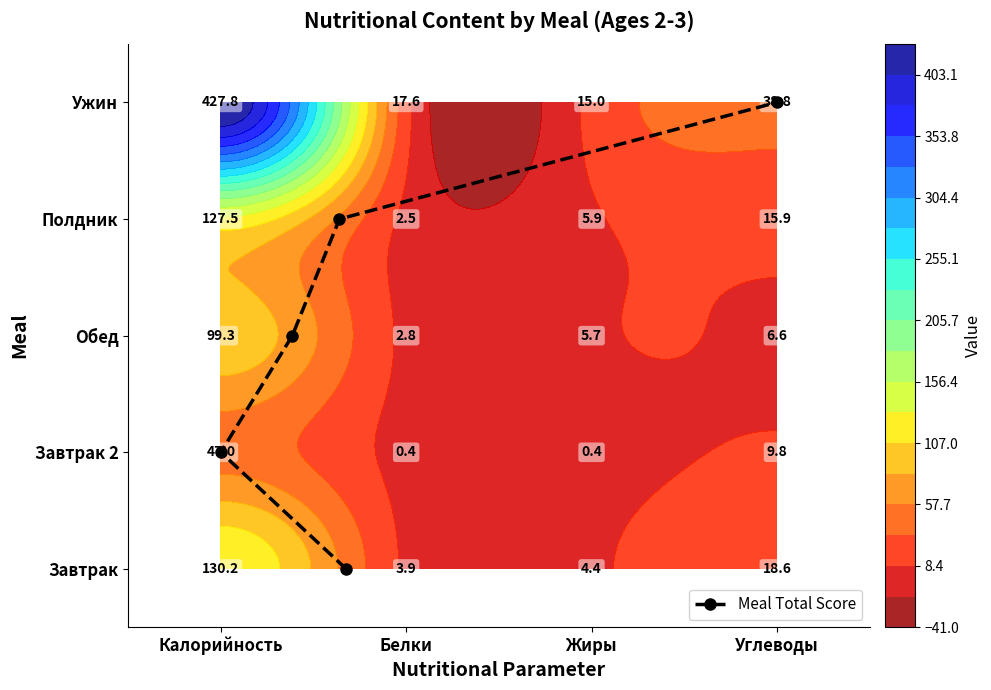

At which category does the chart reach its peak across all series?

Углеводы